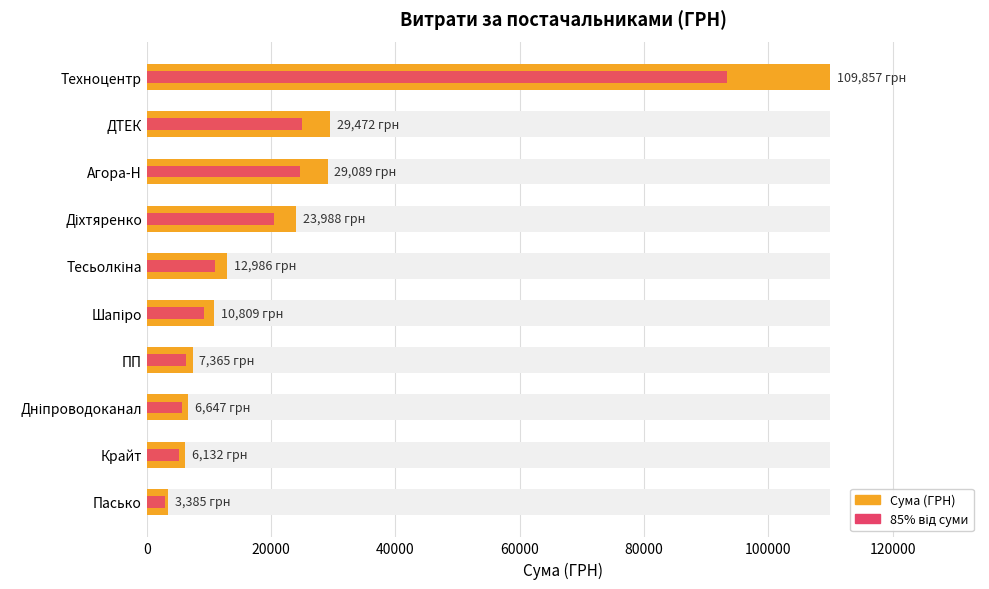

Reading left to right, extract all data points from this chart.

Сума (ГРН): 109857.0	29471.8	29089.0	23988.0	12986.0	10809.0	7364.5	6647.1	6132.0	3385.4
85% від суми: 93378.4	25051.1	24725.6	20389.8	11038.1	9187.6	6259.9	5650.0	5212.2	2877.6